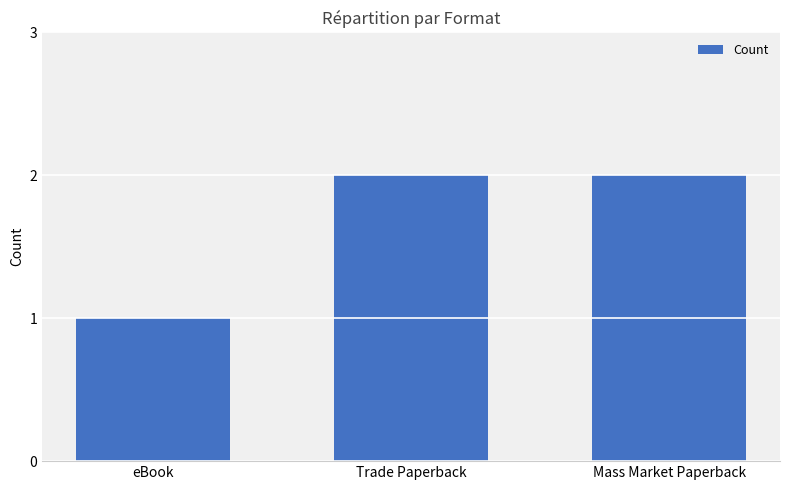

Which has a higher value, eBook or Trade Paperback?

Trade Paperback